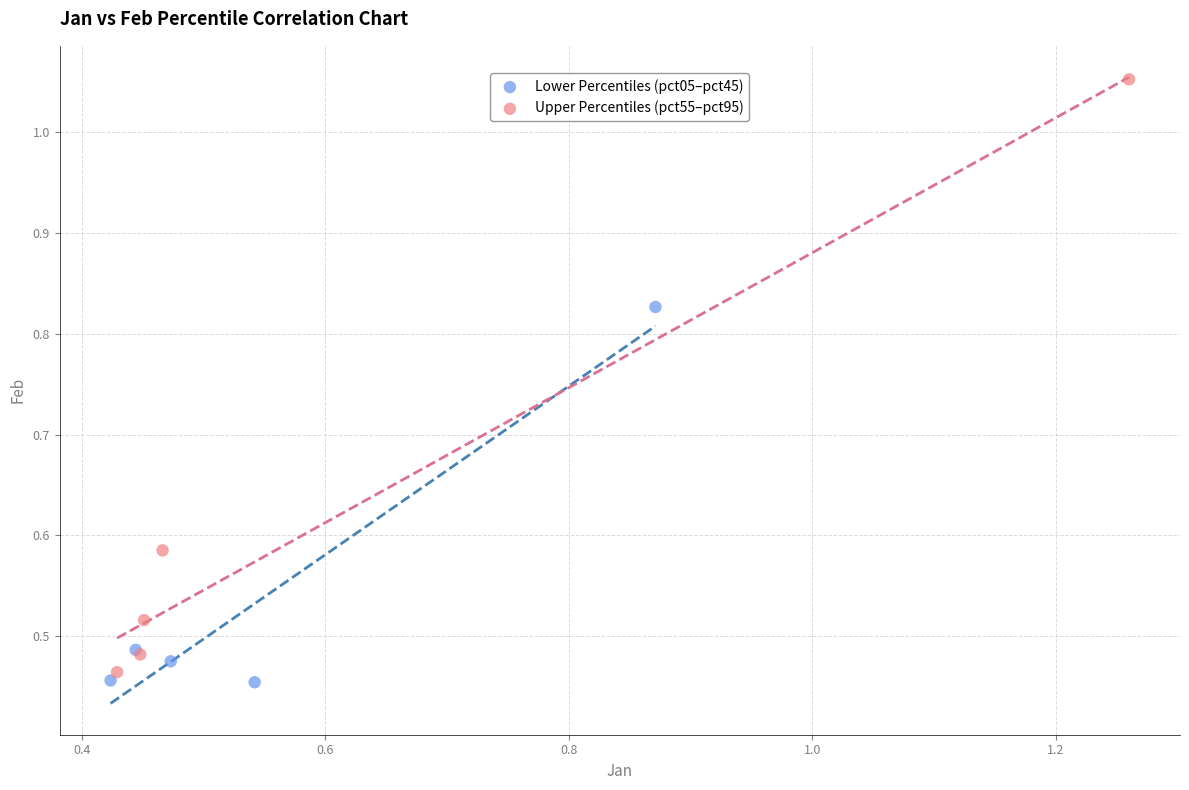

Which series reaches the maximum Y coordinate?

Upper Percentiles (pct55–pct95)